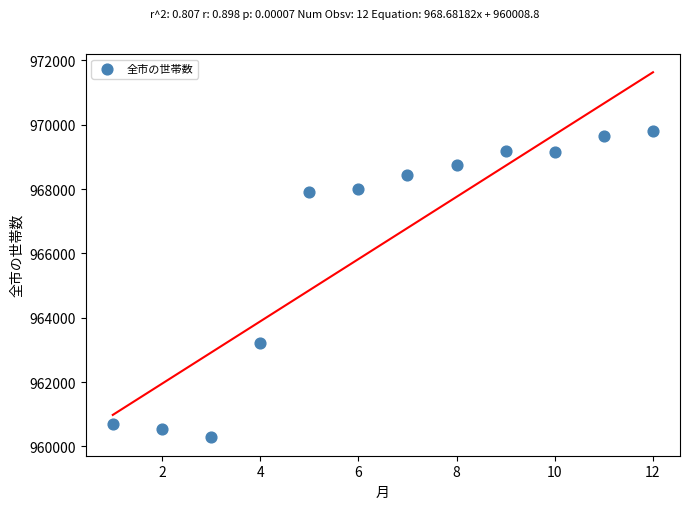

What is the range of X values (max minus min)?

11